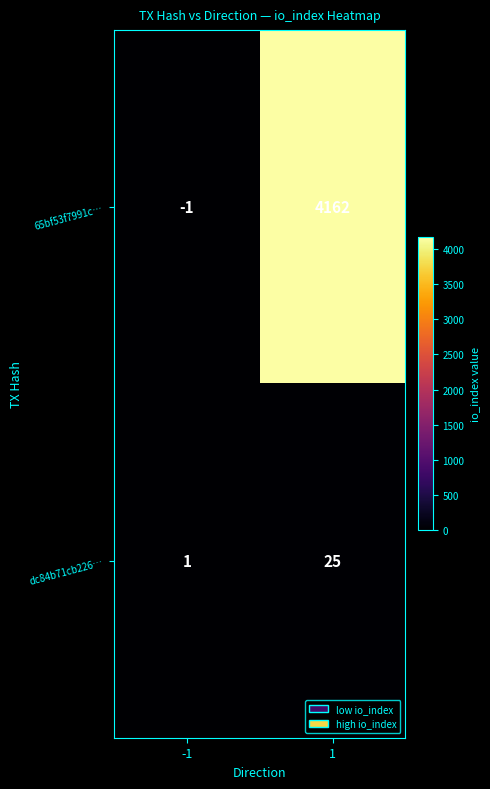

How many values in the dc84b71cb226… series are below 25?

1